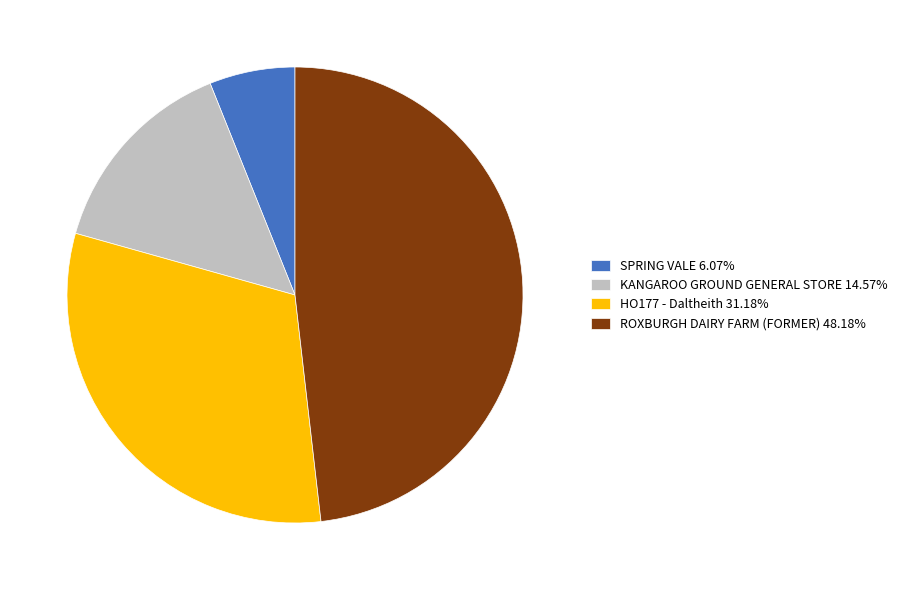

Is the sum of ROXBURGH DAIRY FARM (FORMER) 48.18% and SPRING VALE 6.07% greater than half?

Yes